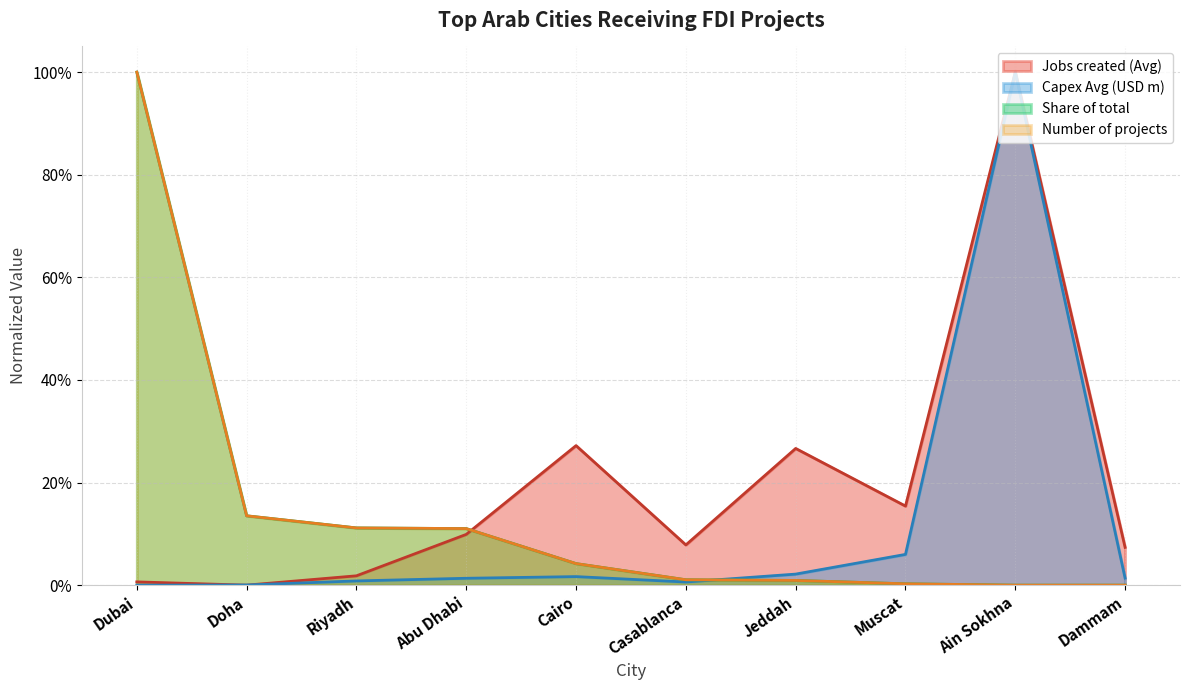

How many interior local peaks does the Jobs created (Avg) series have?

3